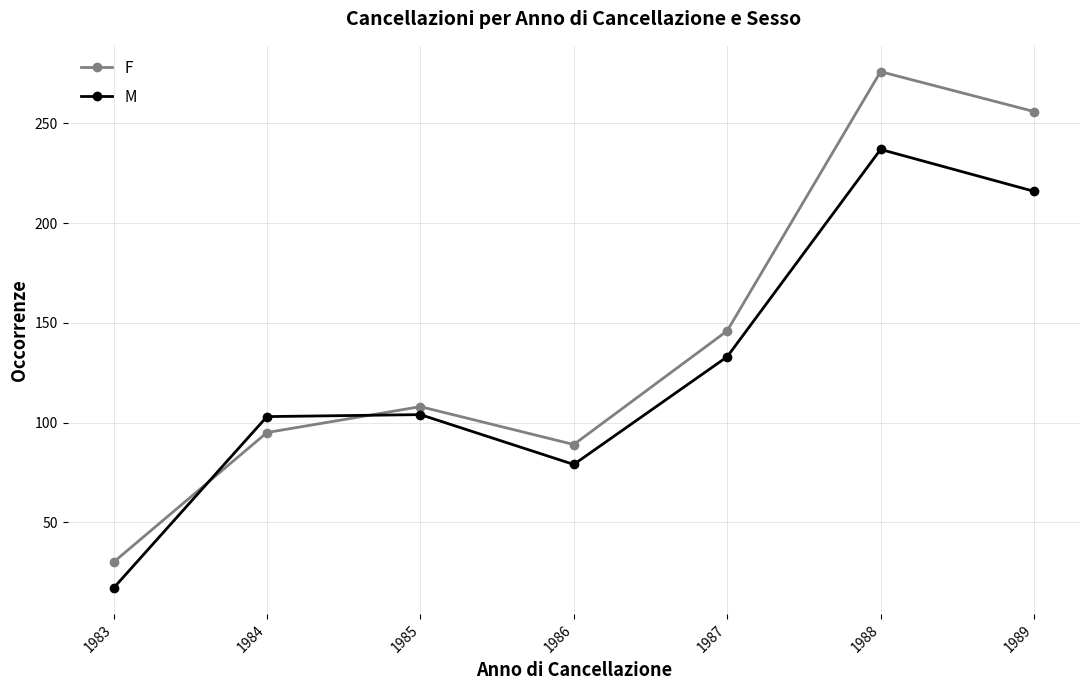

Where do F and M first cross each other?

1983 and 1984